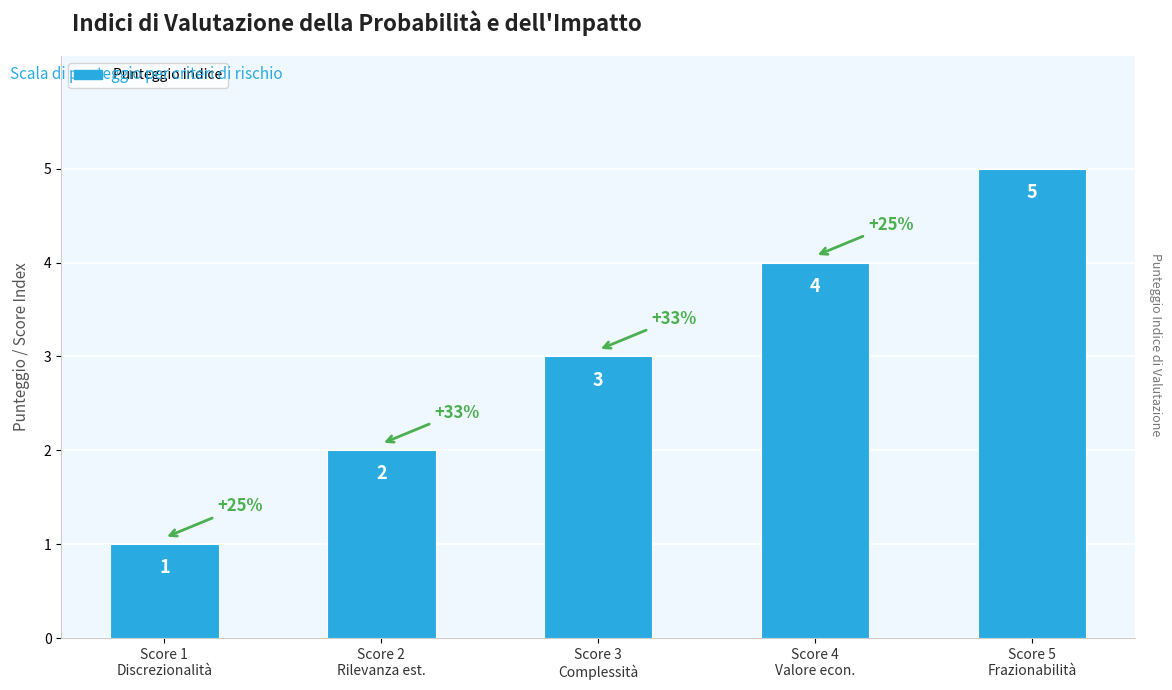

List the labels in order of value, smallest first.

Score 1
Discrezionalità, Score 2
Rilevanza est., Score 3
Complessità, Score 4
Valore econ., Score 5
Frazionabilità